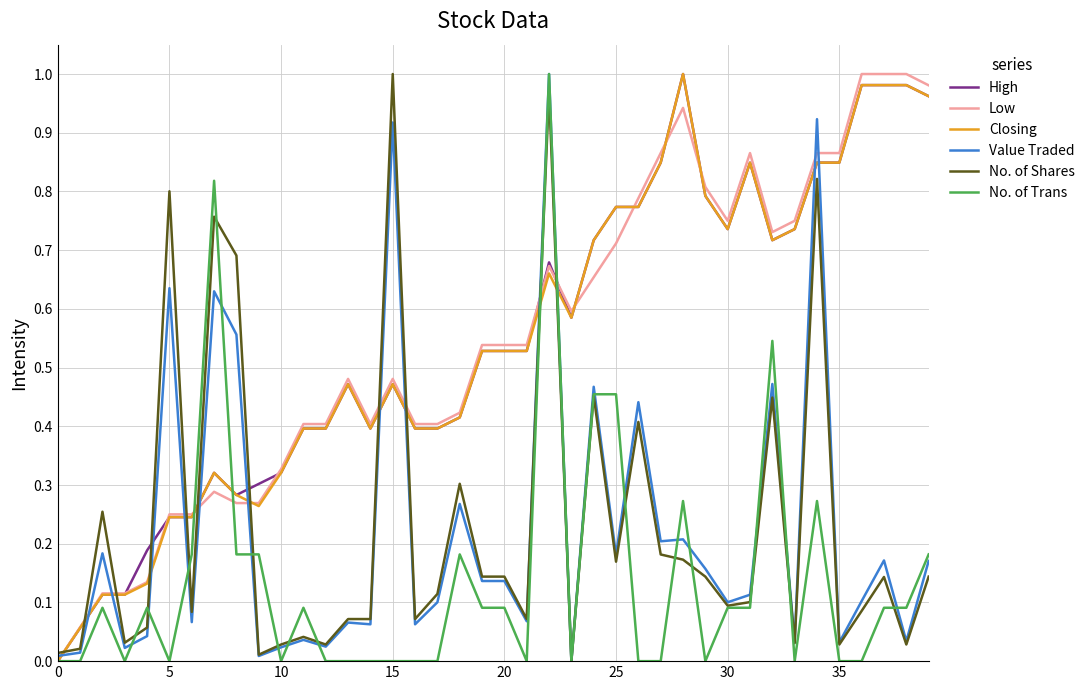

True or false: No. of Shares and Closing intersect in this chart.

True